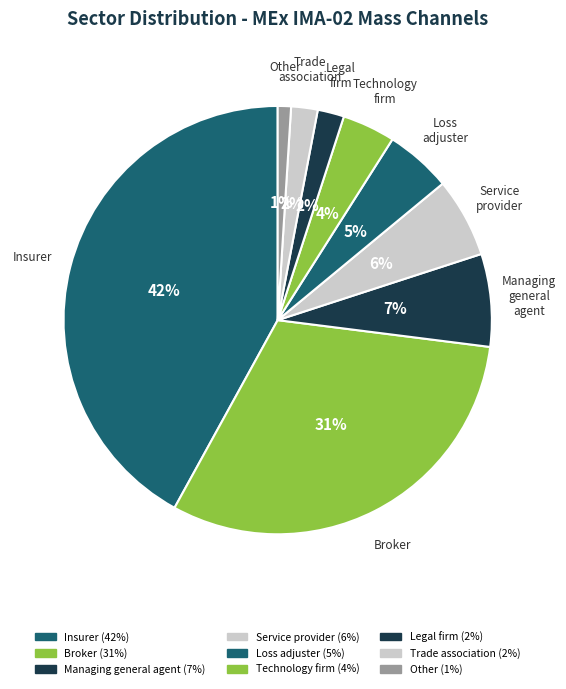

Count the number of slices in the pie.

9